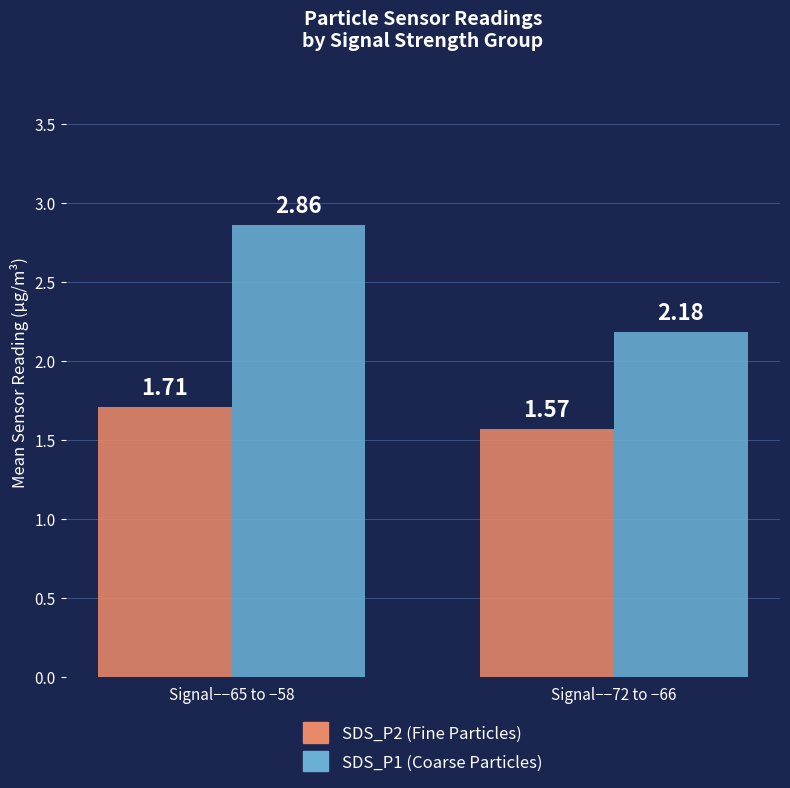

What is the total value across all series at Signal−−72 to −66?

3.8